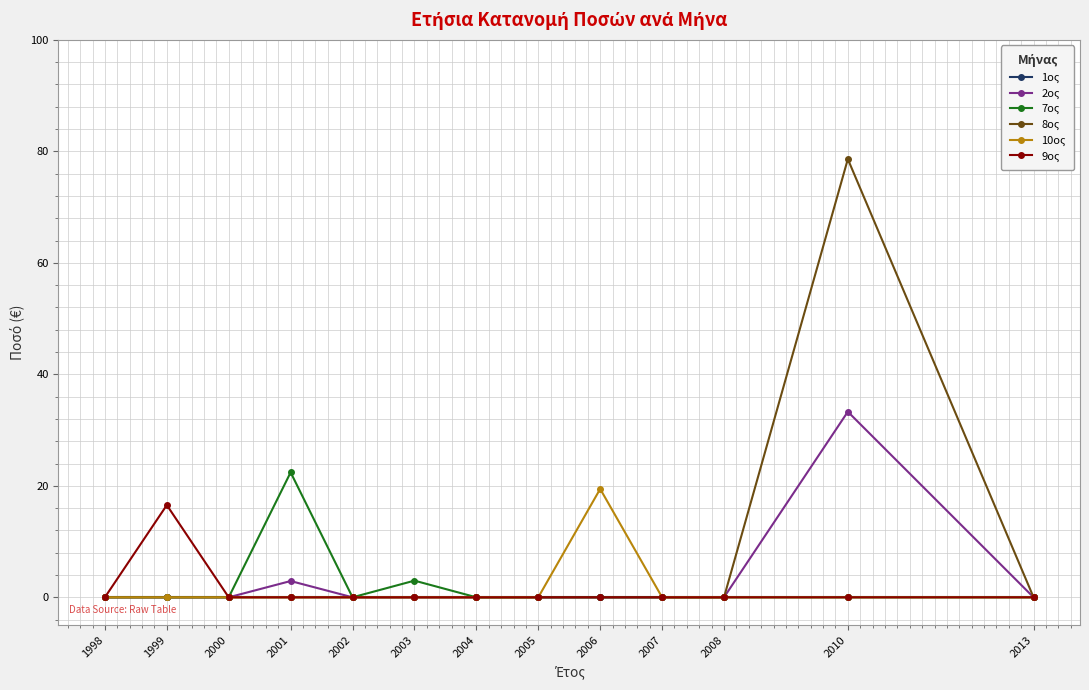

Reading right to left, list all the values displayed in this chart.

1ος: 2013=0.0	2010=0.0	2008=0.0	2007=0.0	2006=0.0	2005=0.0	2004=0.0	2003=0.0	2002=0.0	2001=0.0	2000=0.0	1999=0.0	1998=0.0
2ος: 2013=0.0	2010=33.3	2008=0.0	2007=0.0	2006=0.0	2005=0.0	2004=0.0	2003=0.0	2002=0.0	2001=2.9	2000=0.0	1999=0.0	1998=0.0
7ος: 2013=0.0	2010=0.0	2008=0.0	2007=0.0	2006=0.0	2005=0.0	2004=0.0	2003=3.0	2002=0.0	2001=22.4	2000=0.0	1999=0.0	1998=0.0
8ος: 2013=0.0	2010=78.6	2008=0.0	2007=0.0	2006=0.0	2005=0.0	2004=0.0	2003=0.0	2002=0.0	2001=0.0	2000=0.0	1999=0.0	1998=0.0
10ος: 2013=0.0	2010=0.0	2008=0.0	2007=0.0	2006=19.4	2005=0.0	2004=0.0	2003=0.0	2002=0.0	2001=0.0	2000=0.0	1999=0.0	1998=0.0
9ος: 2013=0.0	2010=0.0	2008=0.0	2007=0.0	2006=0.0	2005=0.0	2004=0.0	2003=0.0	2002=0.0	2001=0.0	2000=0.0	1999=16.5	1998=0.0